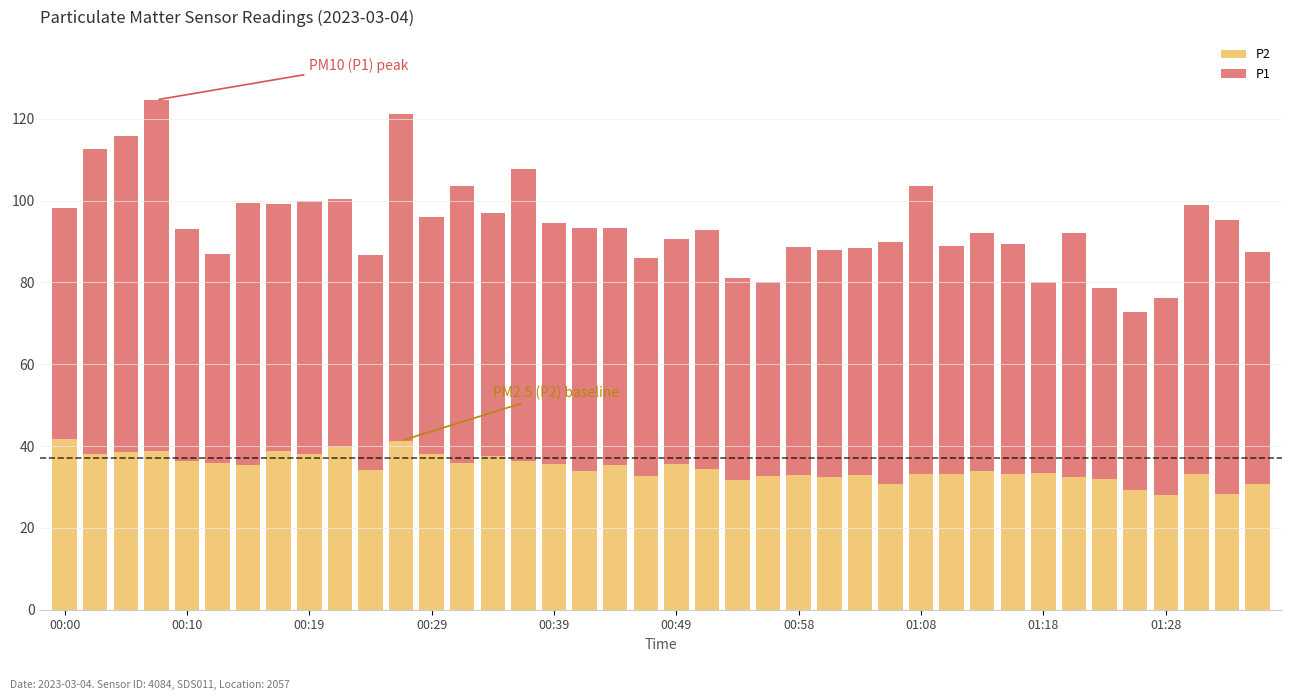

What is the lowest value of the P2 series?

28.1